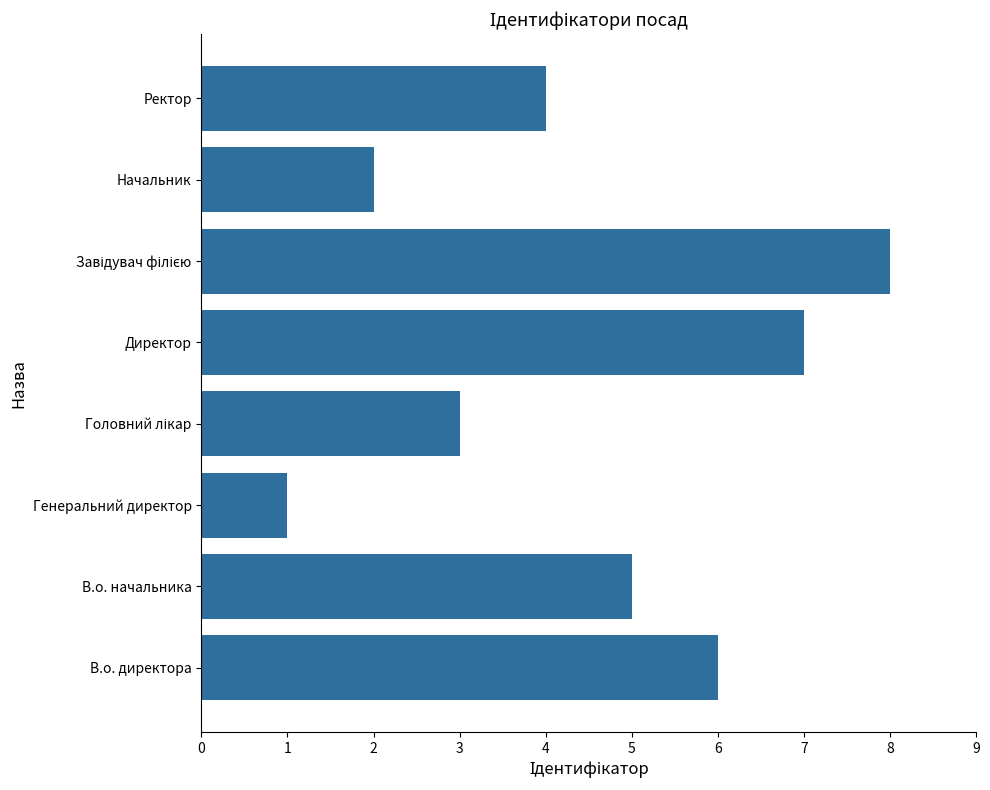

Count the number of categories in the chart.

8